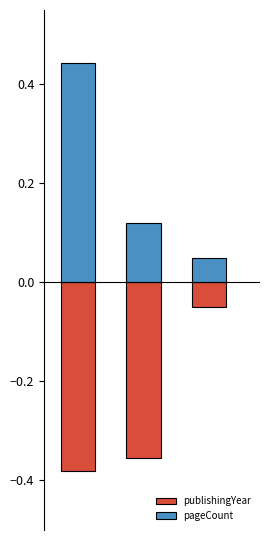

Is the value of publishingYear at 0 greater than the value of pageCount at 2?

No